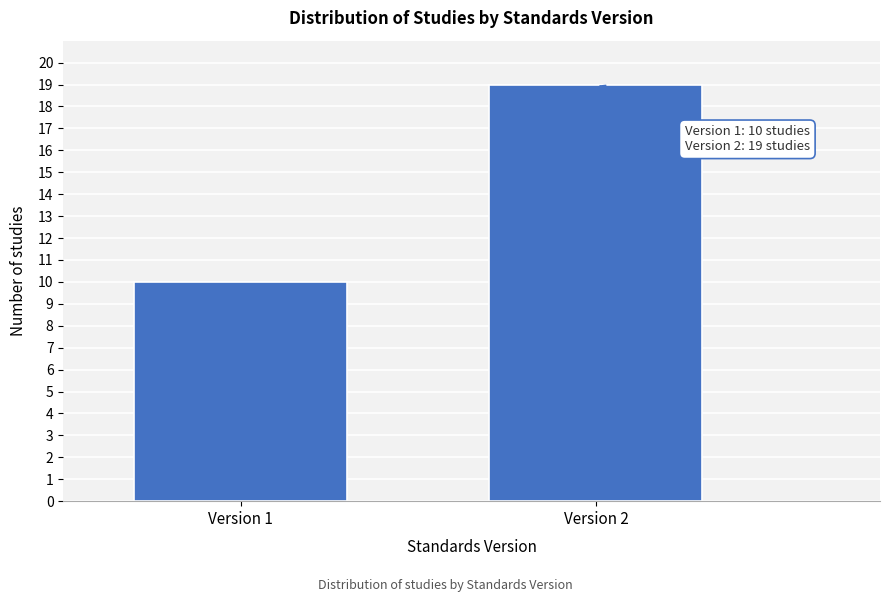

Reading right to left, list all the values displayed in this chart.

Version 2=19	Version 1=10